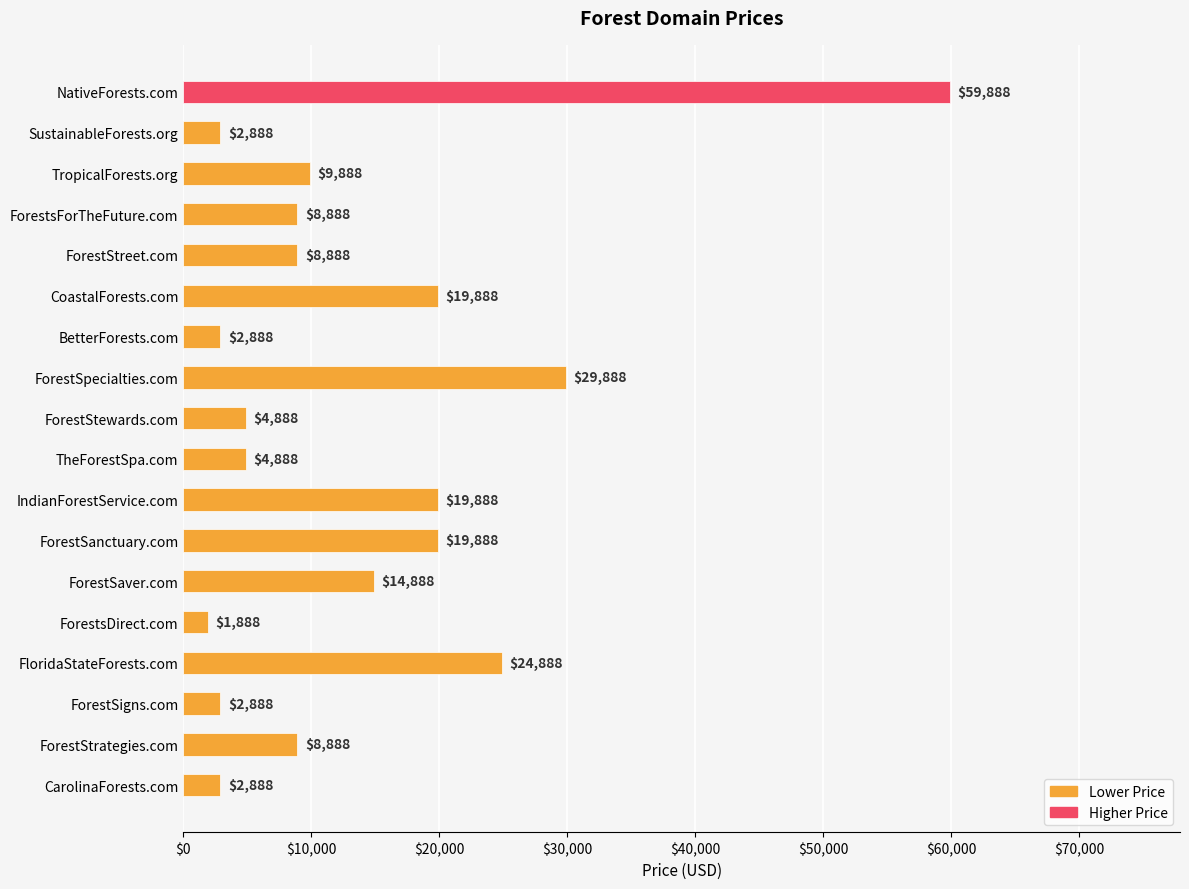

What is the label of the 16th bar from the bottom?

TropicalForests.org